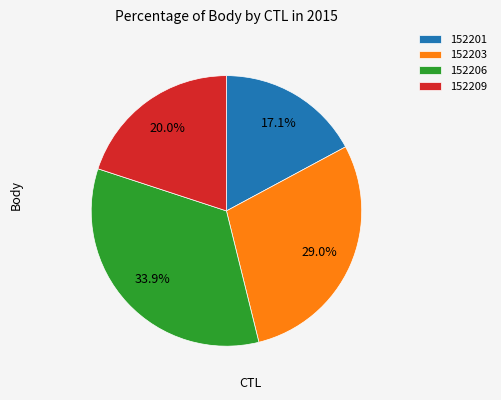

Count the number of slices in the pie.

4